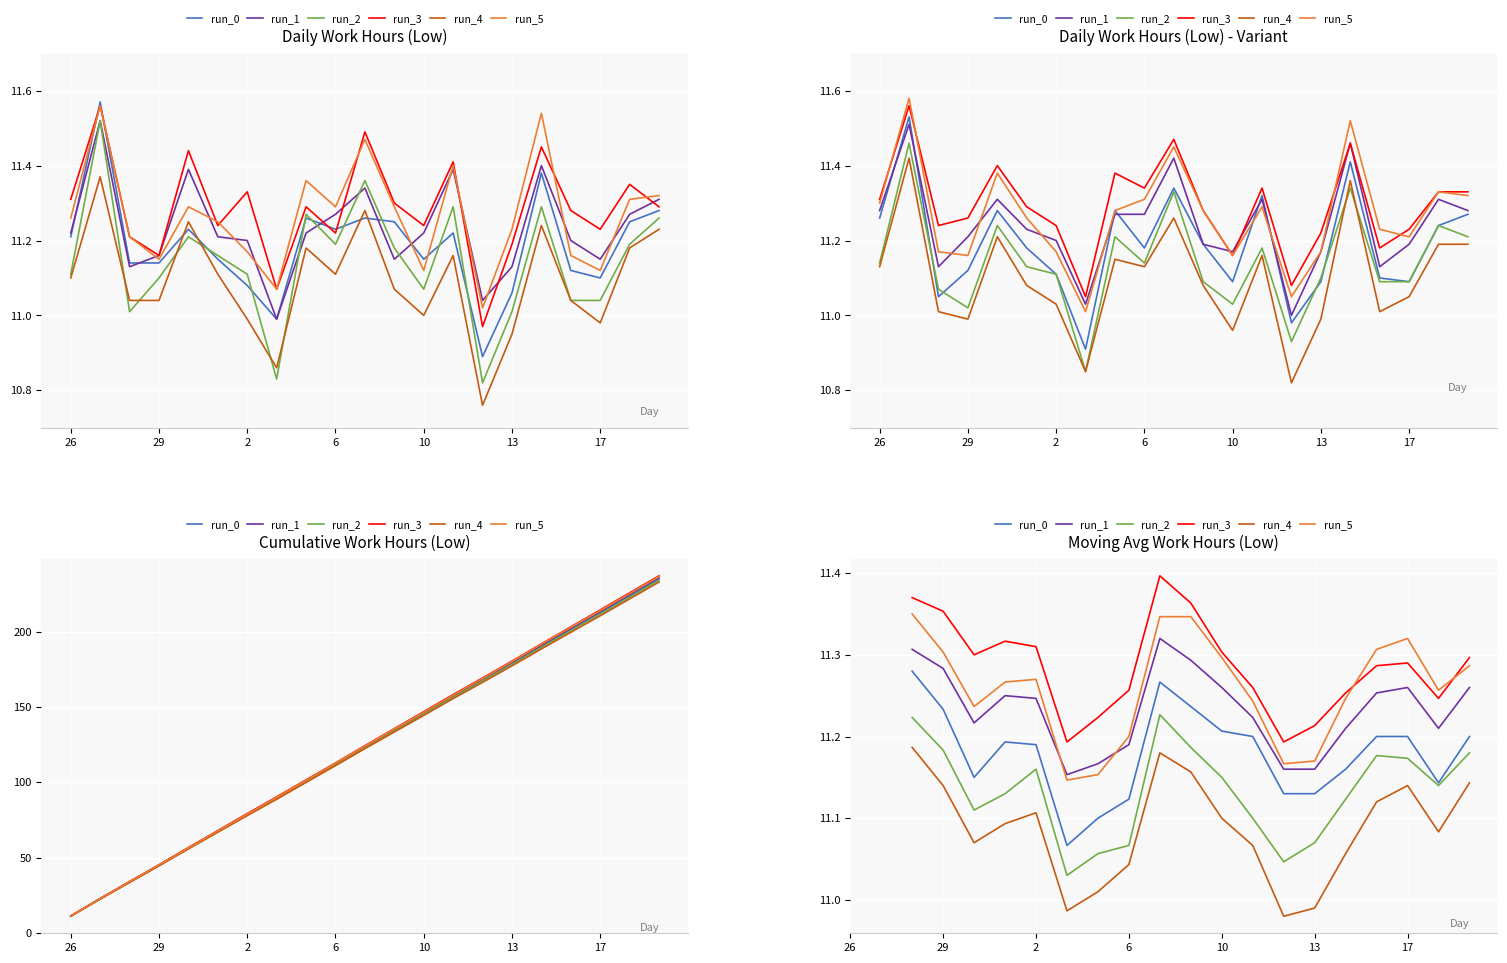

What are all the series names shown in the legend?

run_0, run_1, run_2, run_3, run_4, run_5